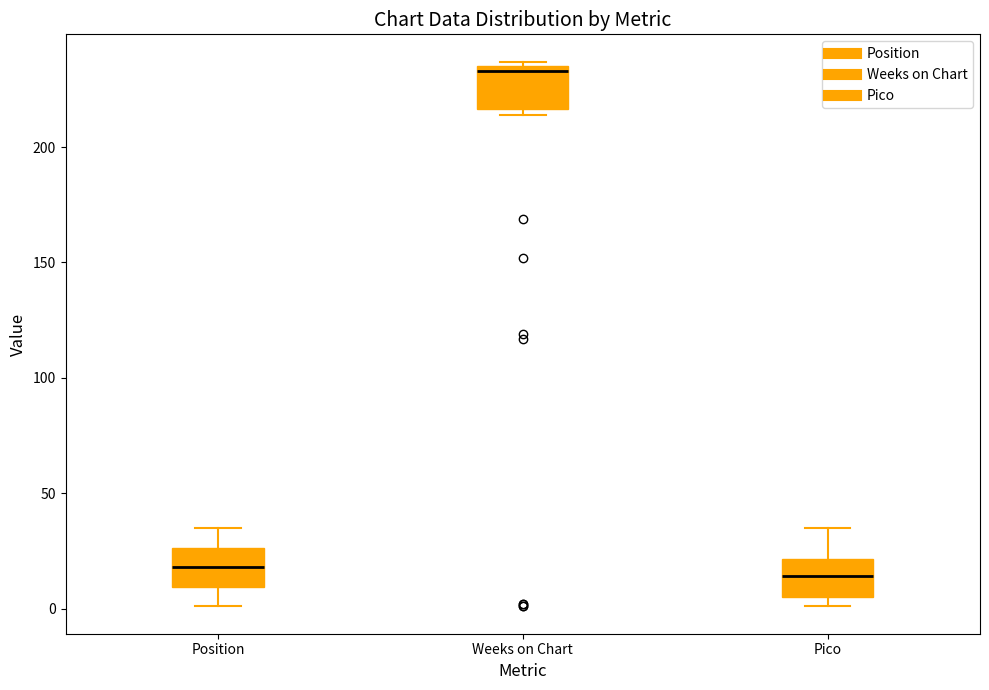

Where does the median line of the box for Pico sit on the y-axis? The values are not printed on the chart, so give them approximately, as read against the axis.

15